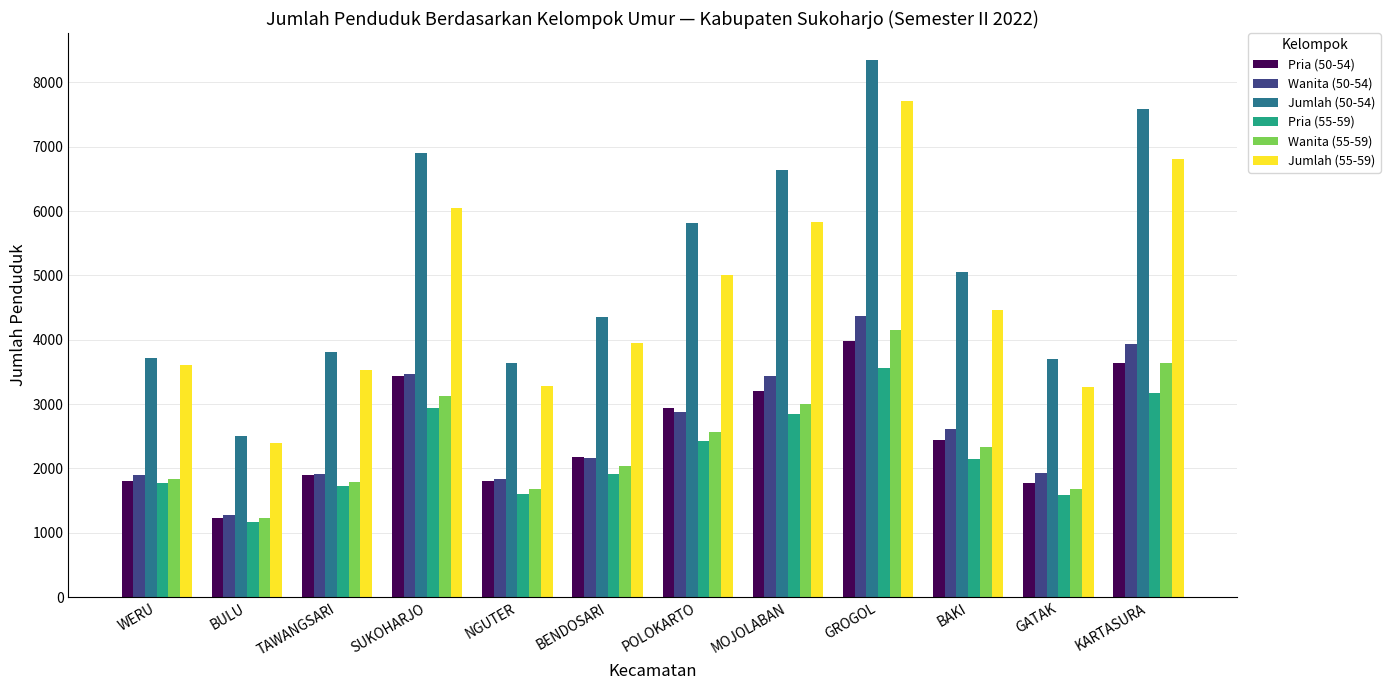

The value of Pria (55-59) at NGUTER is 1610. True or false?

True